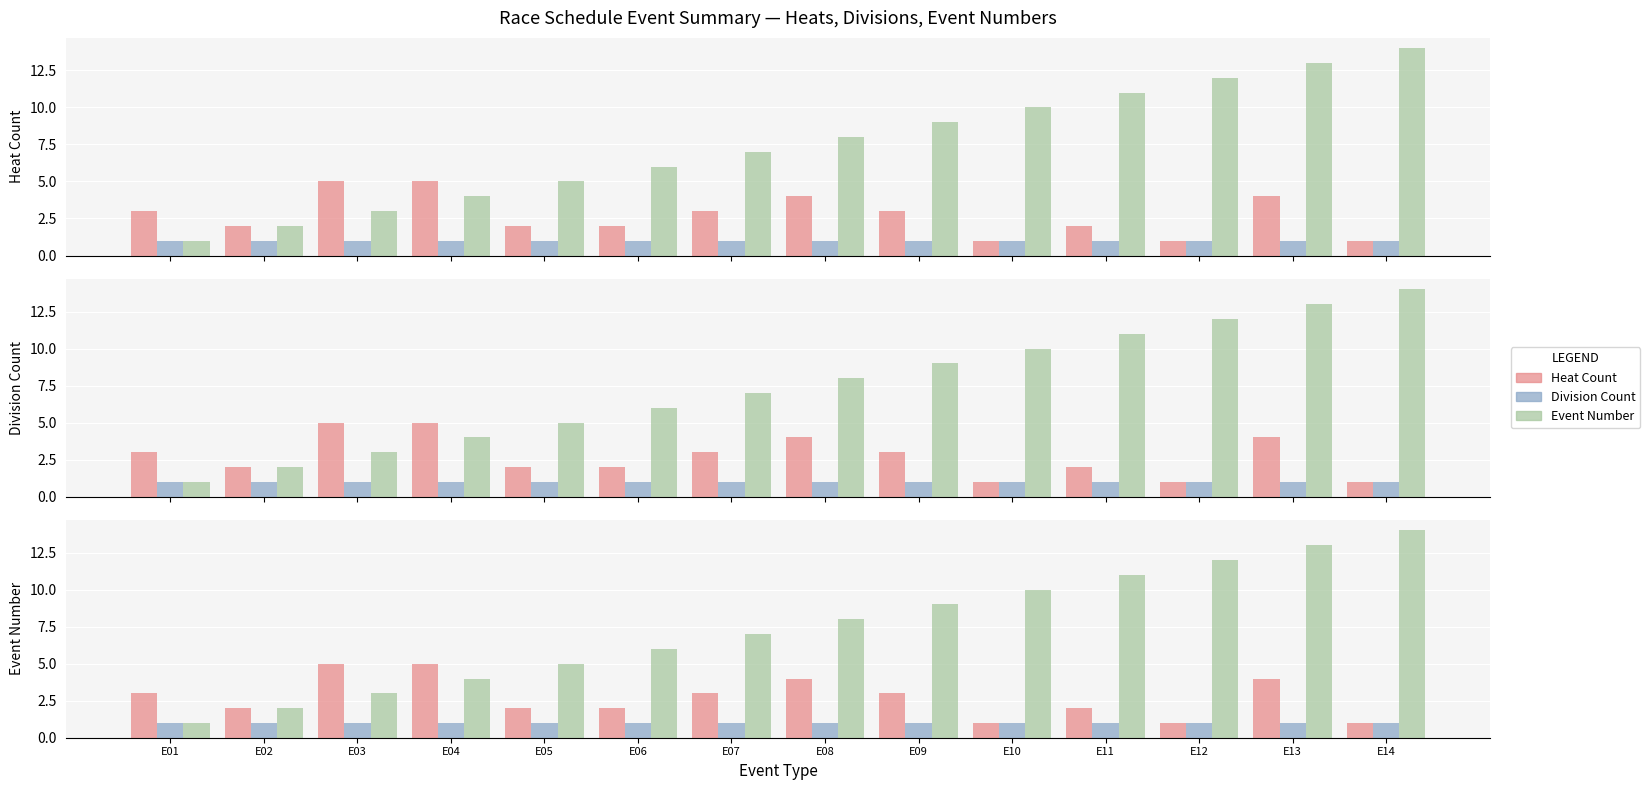

True or false: Division Count has a value of 2 at E09.

False